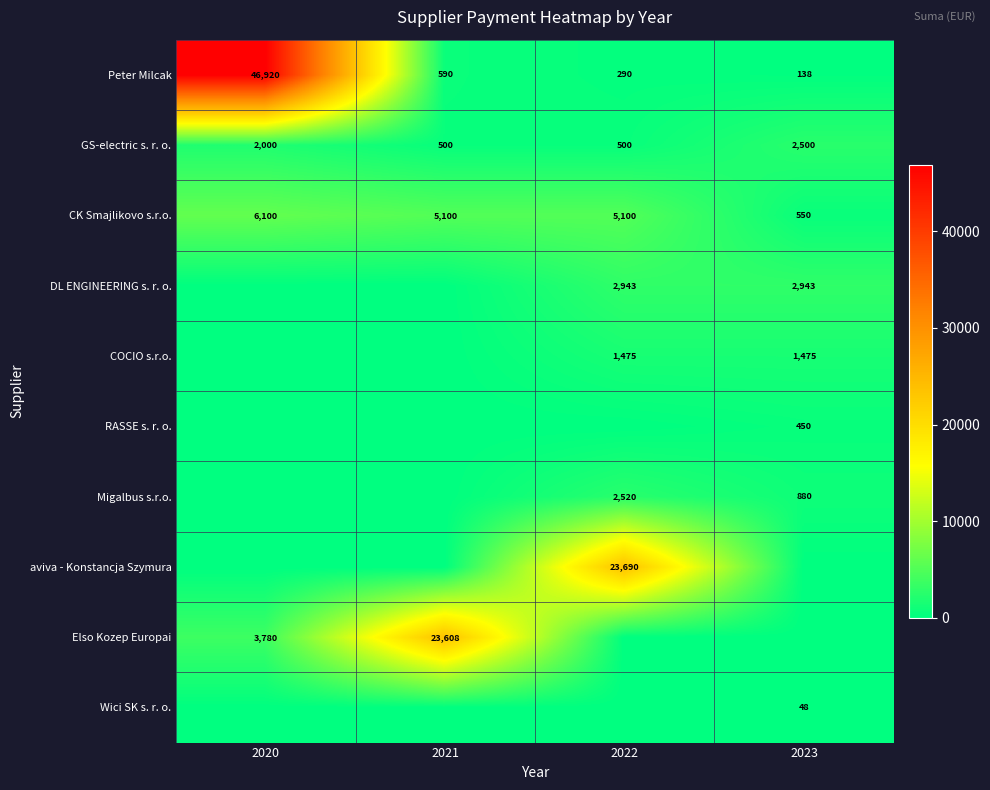

The value of GS-electric s. r. o. at 2020 is 2000. True or false?

True